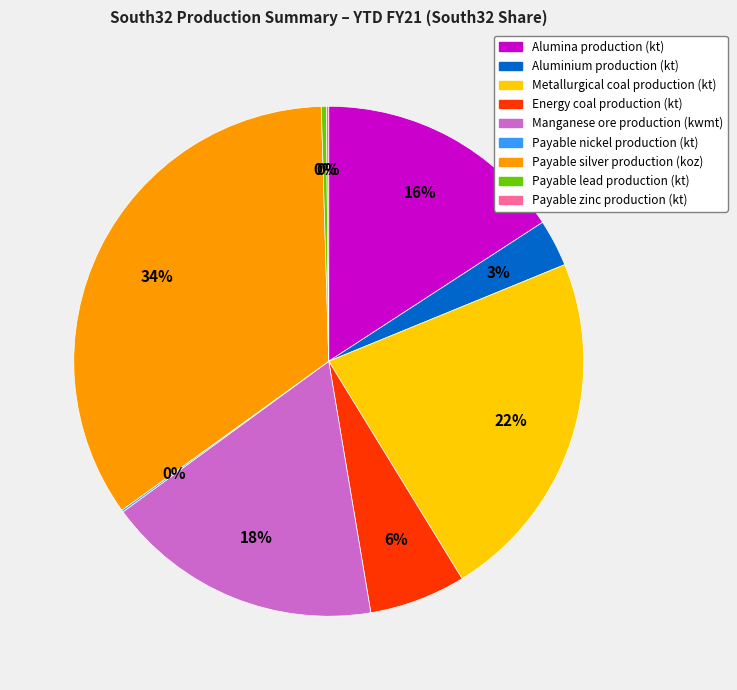

Do Payable lead production (kt) and Payable silver production (koz) together represent more than half of the pie?

No